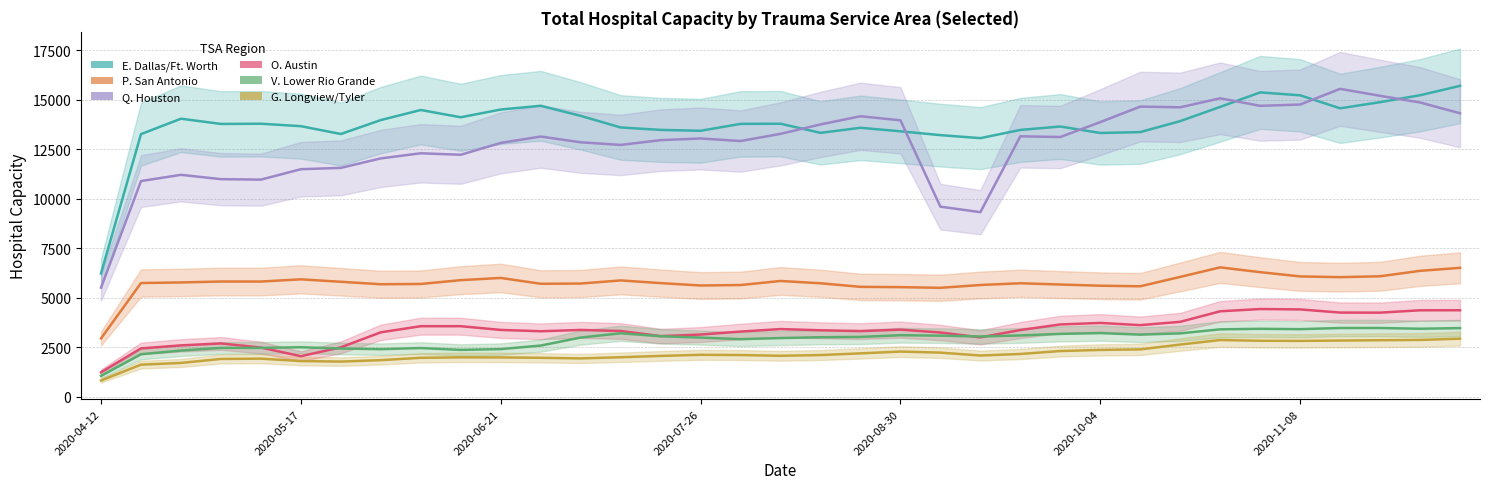

What are all the series names shown in the legend?

E. Dallas/Ft. Worth, P. San Antonio, Q. Houston, O. Austin, V. Lower Rio Grande, G. Longview/Tyler